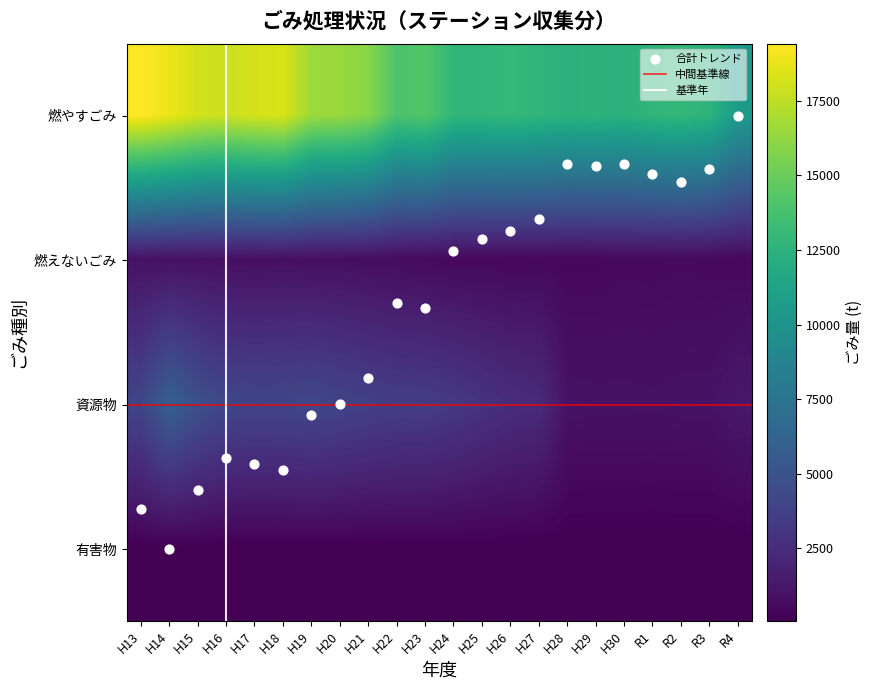

Rank the categories by 有害物 value from highest to lowest.

H18, H19, H21, H16, H20, H17, H22, H15, H23, H24, H25, R2, H14, H27, R3, H26, H28, H30, R1, R4, H13, H29